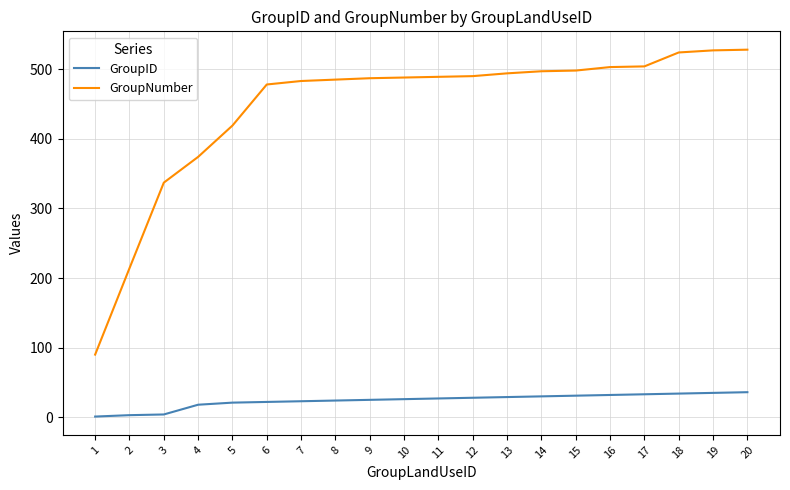

What value does the GroupNumber series have at 18?

524